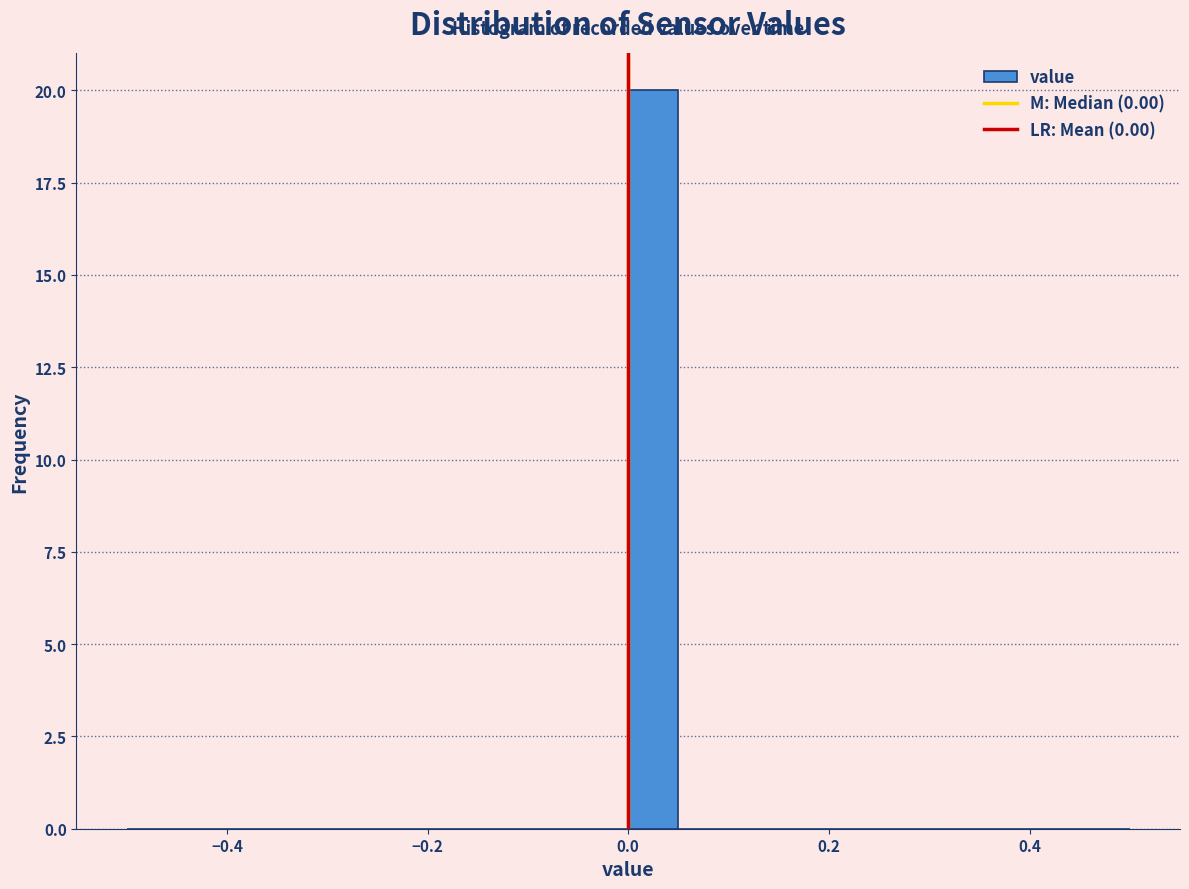

Around what value on the x-axis is the tallest bar? Give the approximate position of its centre, as read against the axis.

0.02